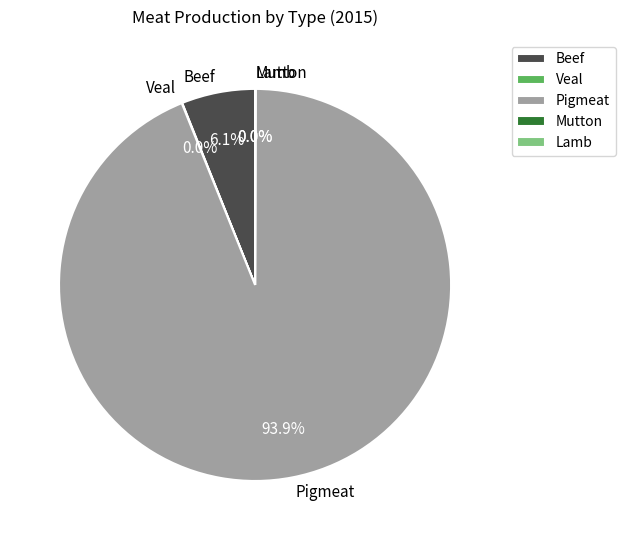

How much of the chart is everything except Beef?

93.9%